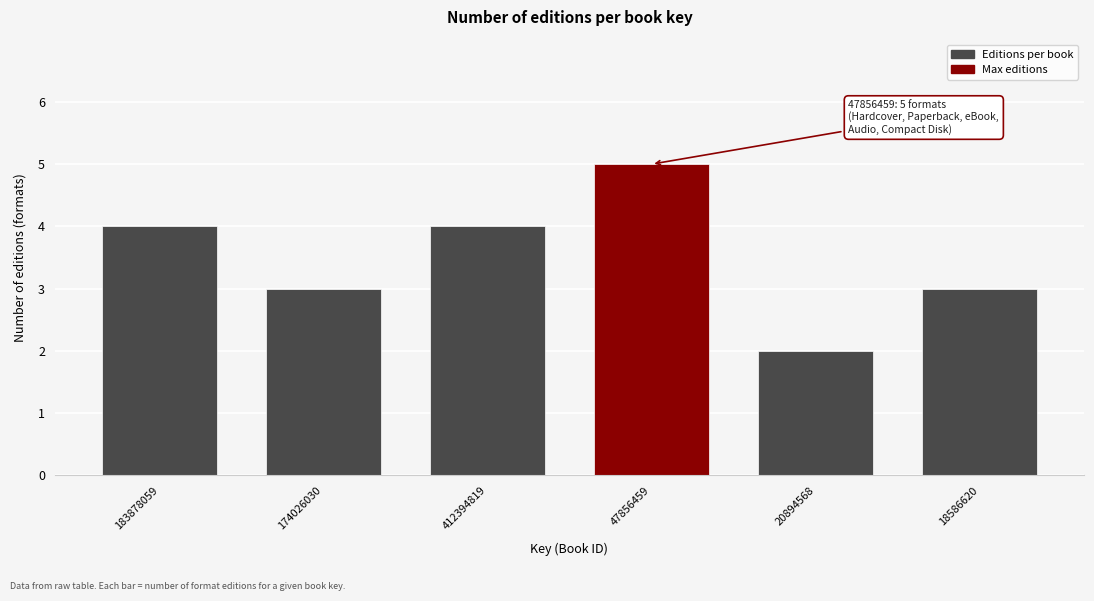

Reading left to right, transcribe all the data shown in this chart.

4	3	4	5	2	3